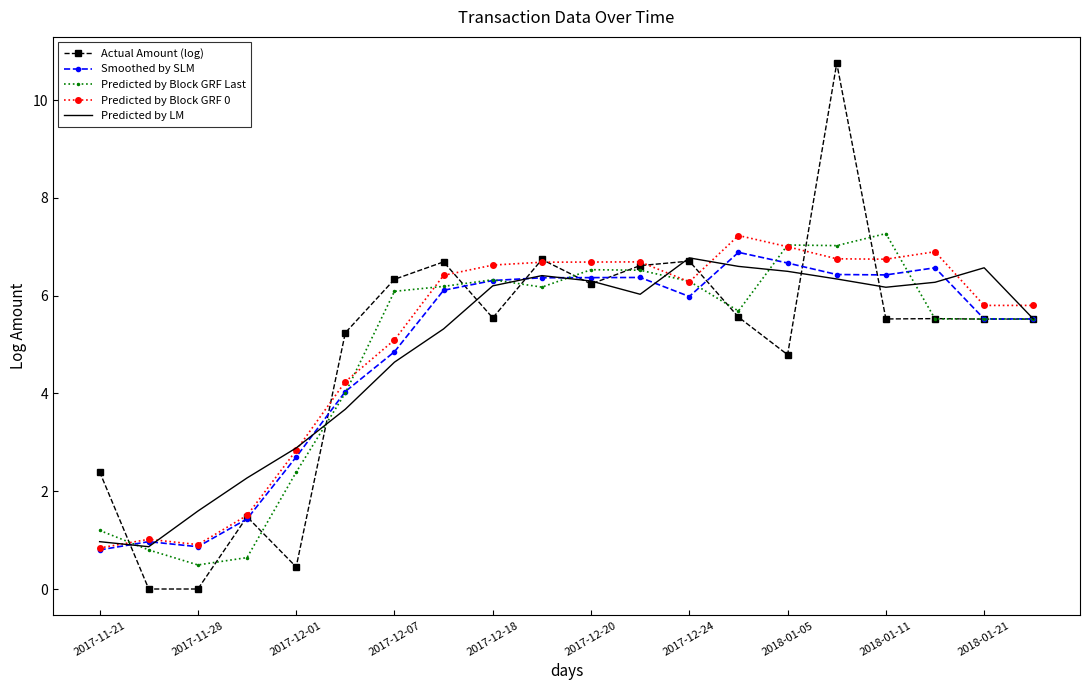

What is the maximum value shown in the chart?

10.8